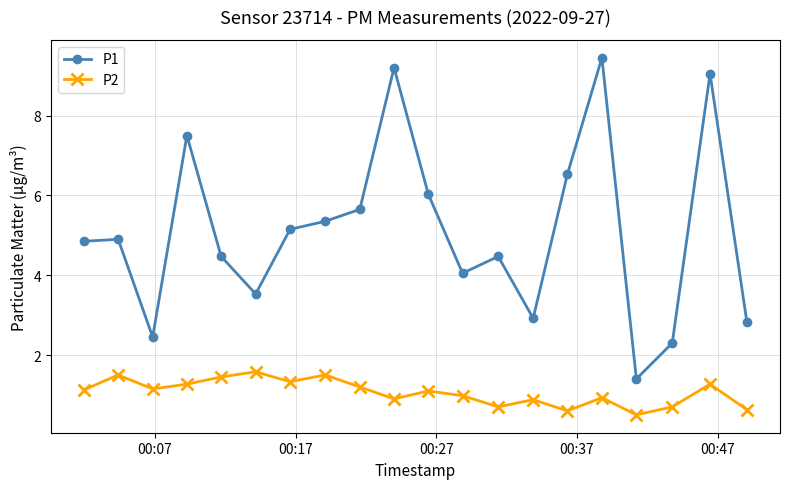

What is the average value of the P2 series?

1.1